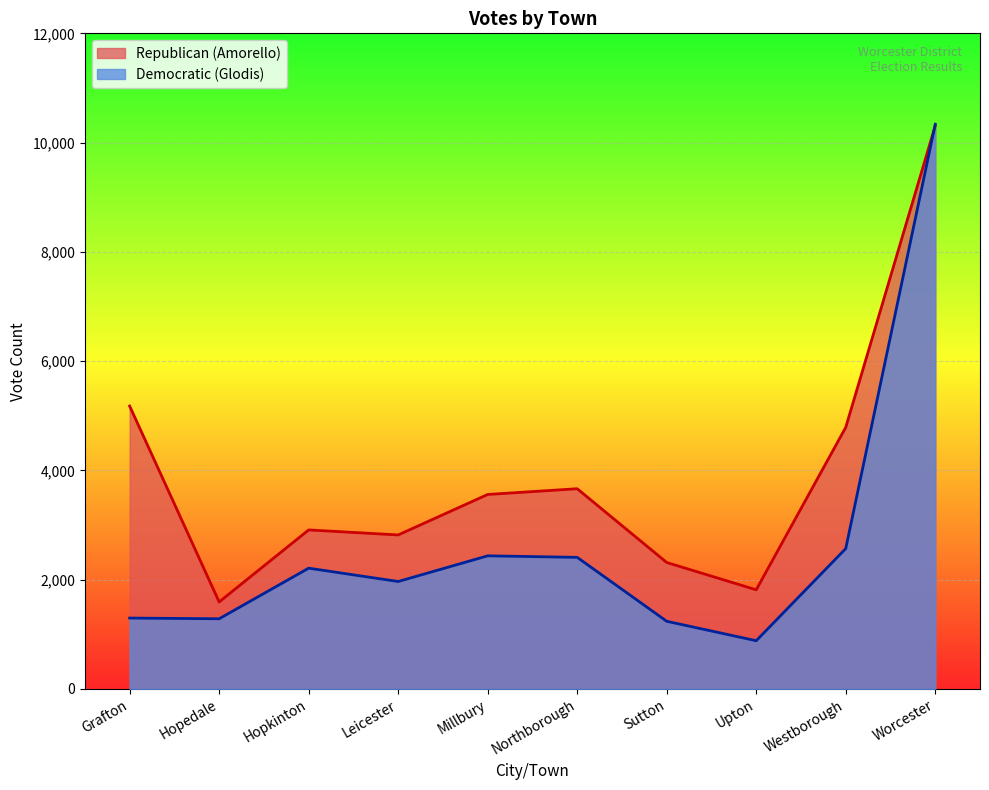

Which category has the highest value in the Democratic (Glodis) series?

Worcester